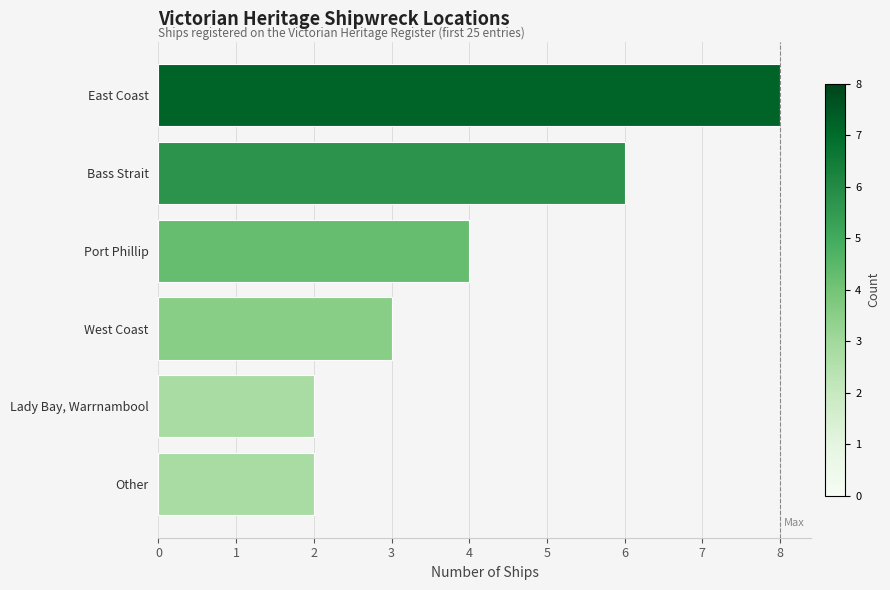

True or false: the data shows 2 at West Coast.

False